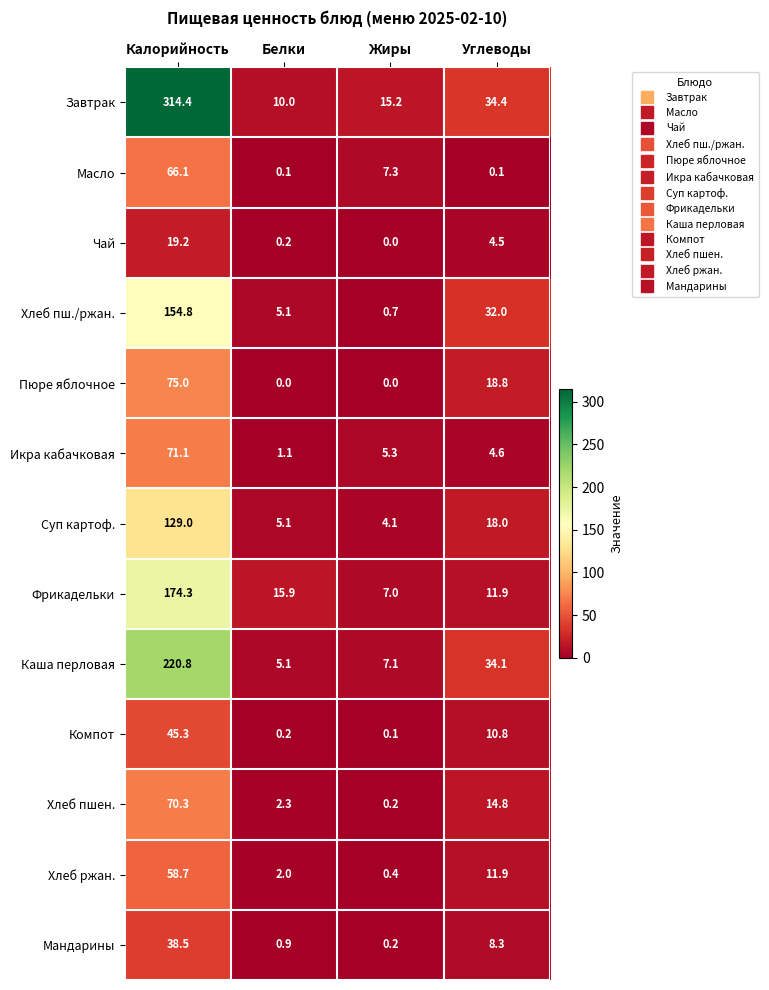

List the series in order of their peak value, lowest first.

Чай, Мандарины, Компот, Хлеб ржан., Масло, Хлеб пшен., Икра кабачковая, Пюре яблочное, Суп картоф., Хлеб пш./ржан., Фрикадельки, Каша перловая, Завтрак